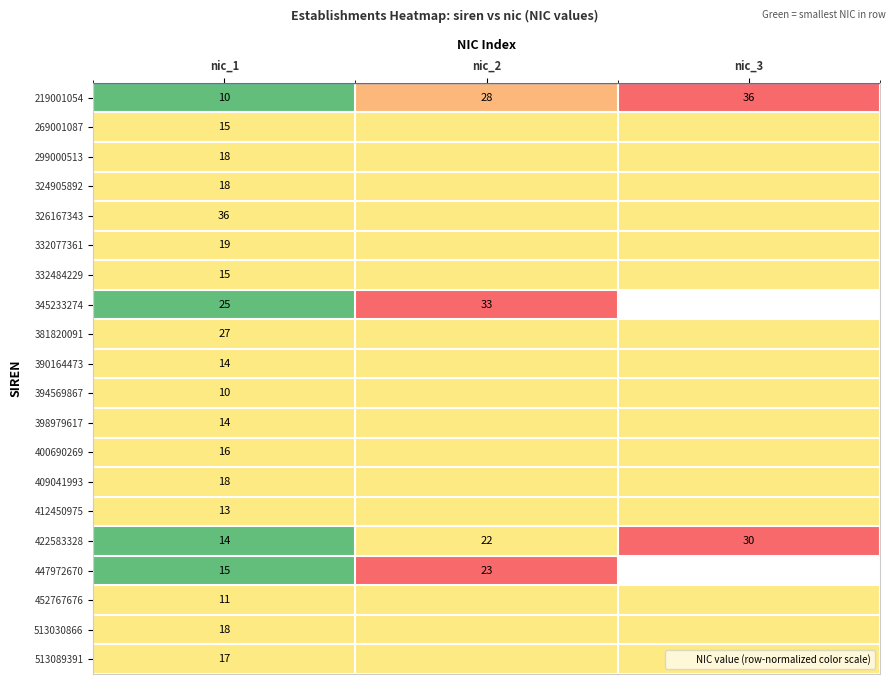

At how many categories does at least one series exceed 0?

3